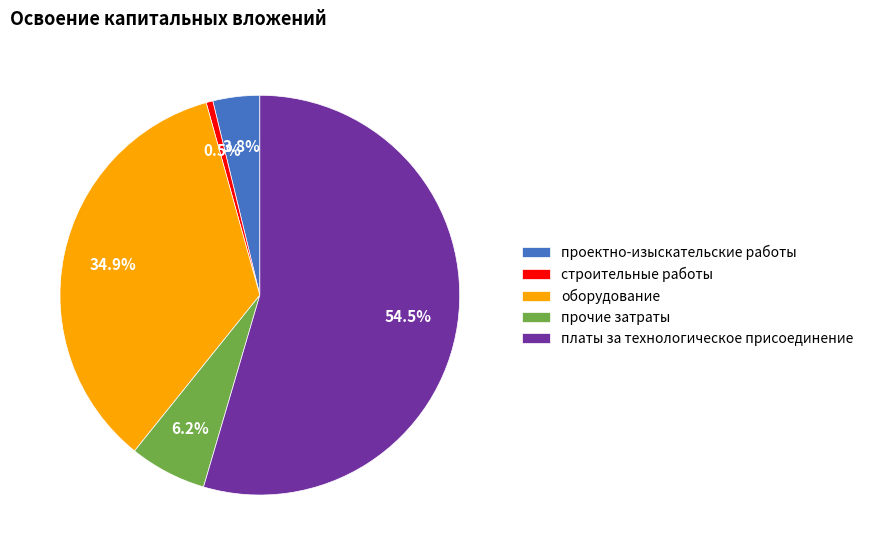

What is the ratio of the value at прочие затраты to the value at платы за технологическое присоединение?

0.1